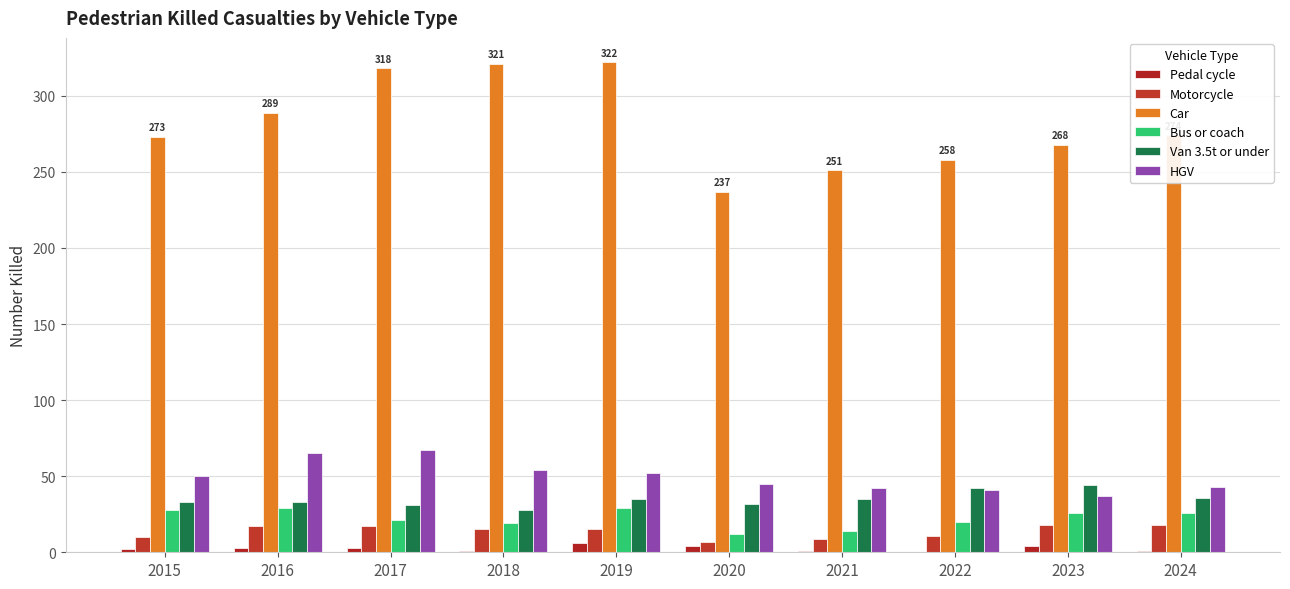

How many groups of bars are there?

10